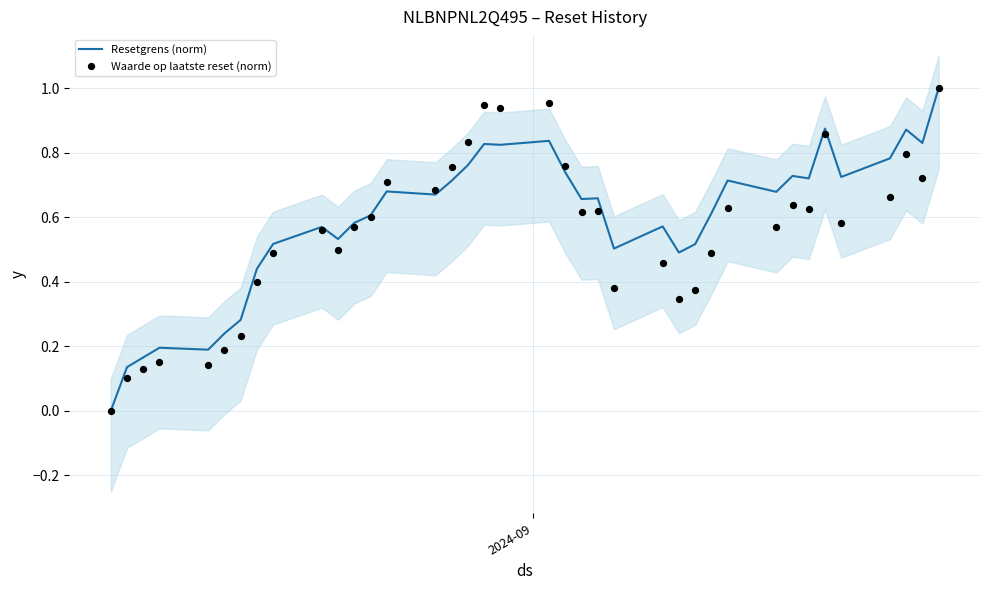

At how many categories does at least one series exceed 0?

37